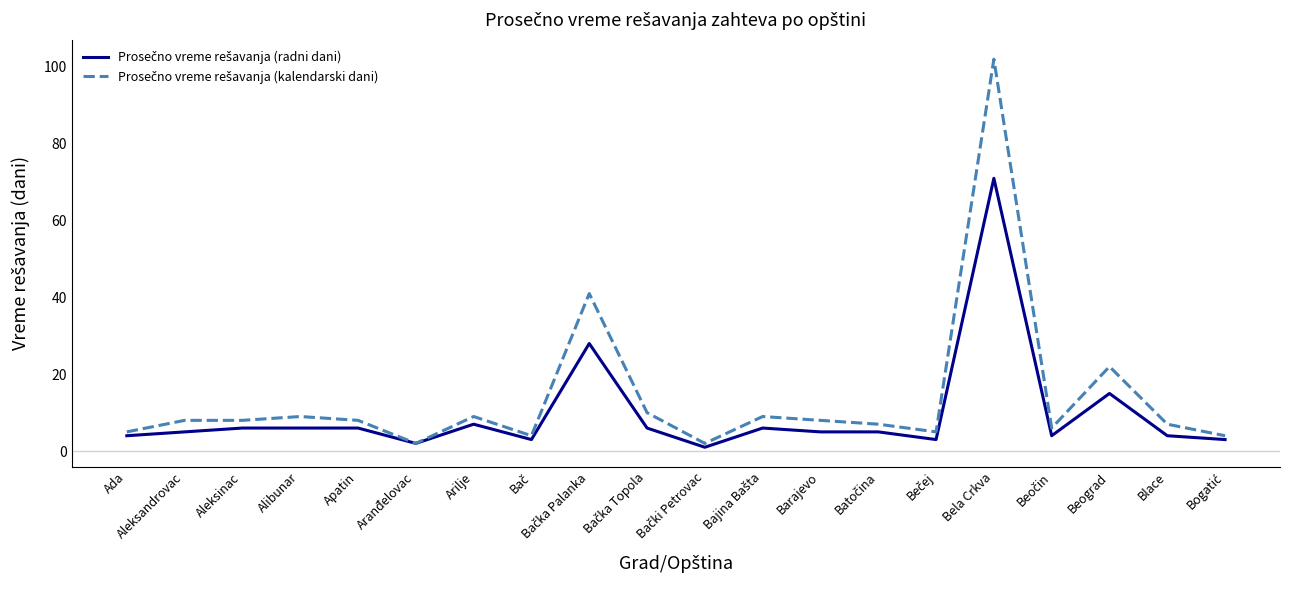

What position from the right is Beograd?

3